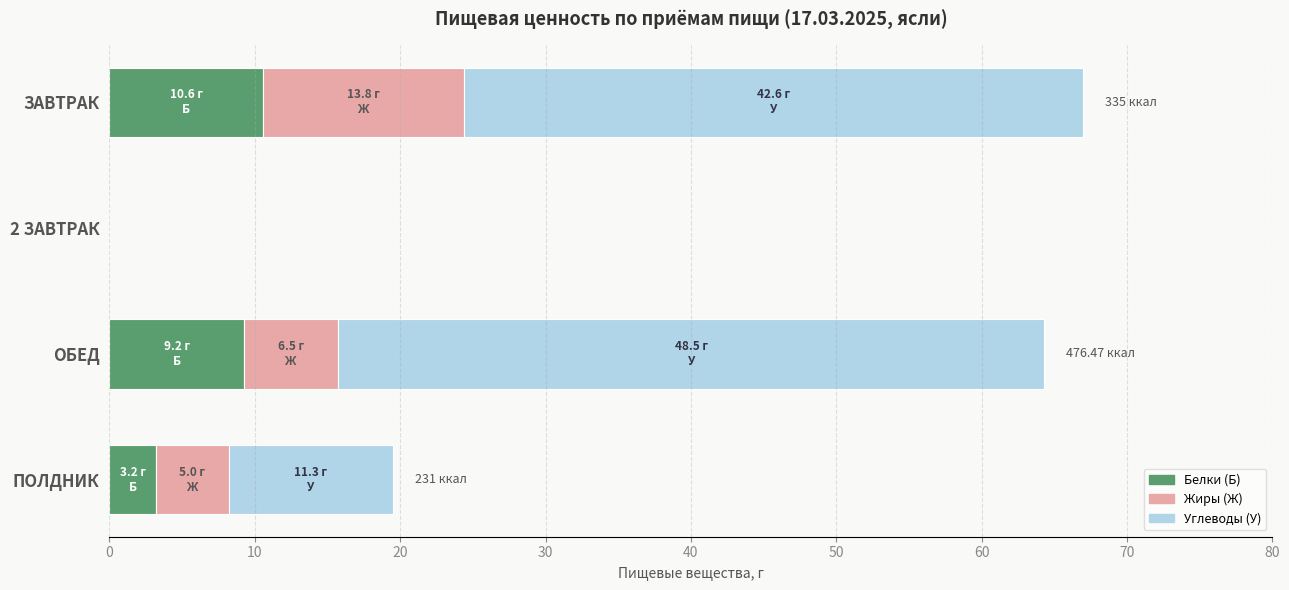

What is the sum of all Белки (Б) values?

23.0